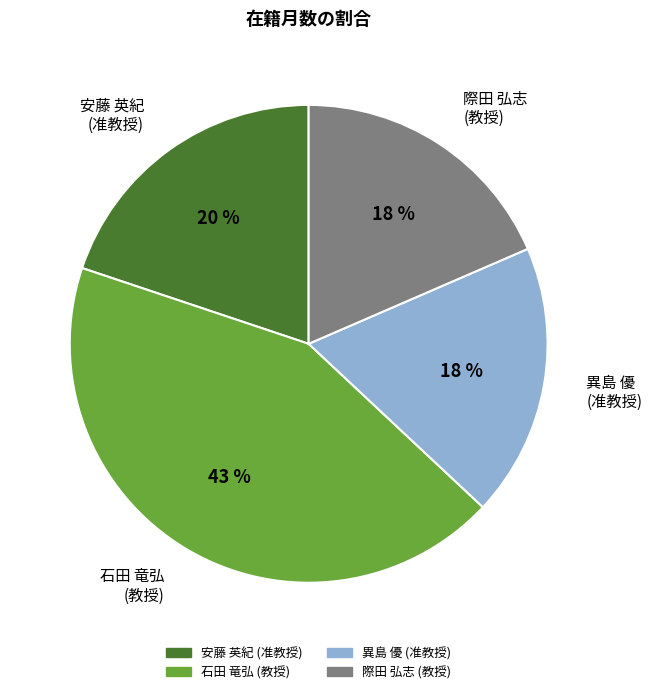

What percentage is the 際田 弘志 (教授) slice, to the nearest percent?

18%